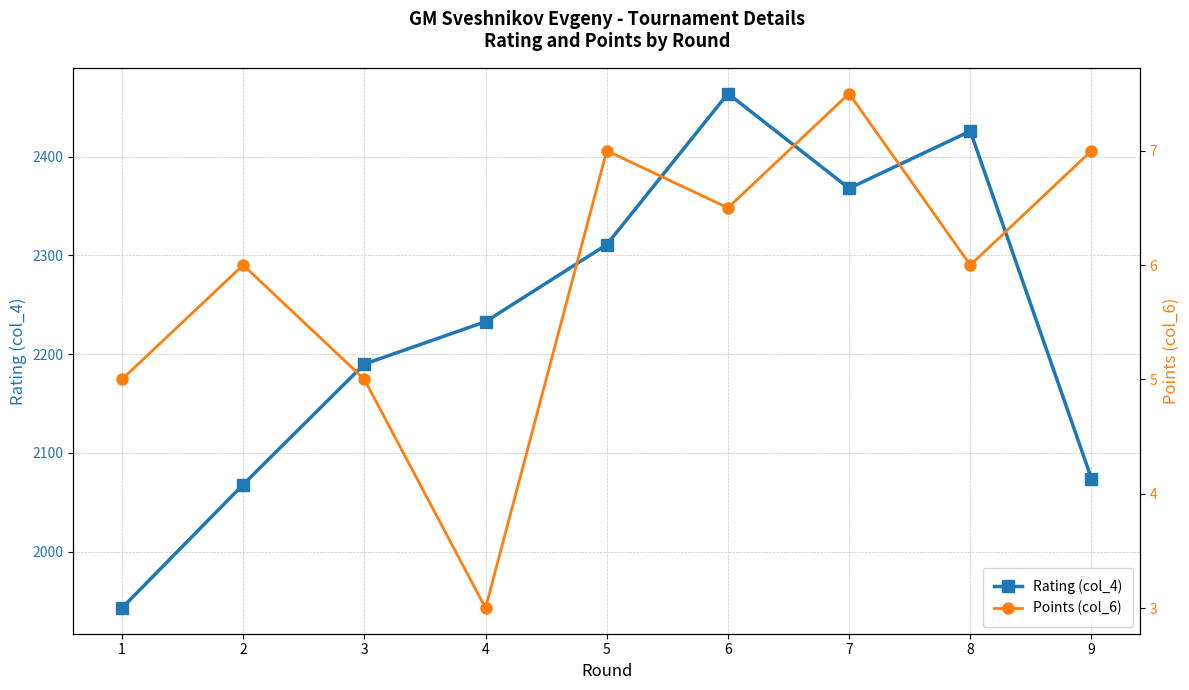

True or false: Rating (col_4) has a value of 2068.0 at 2.

True